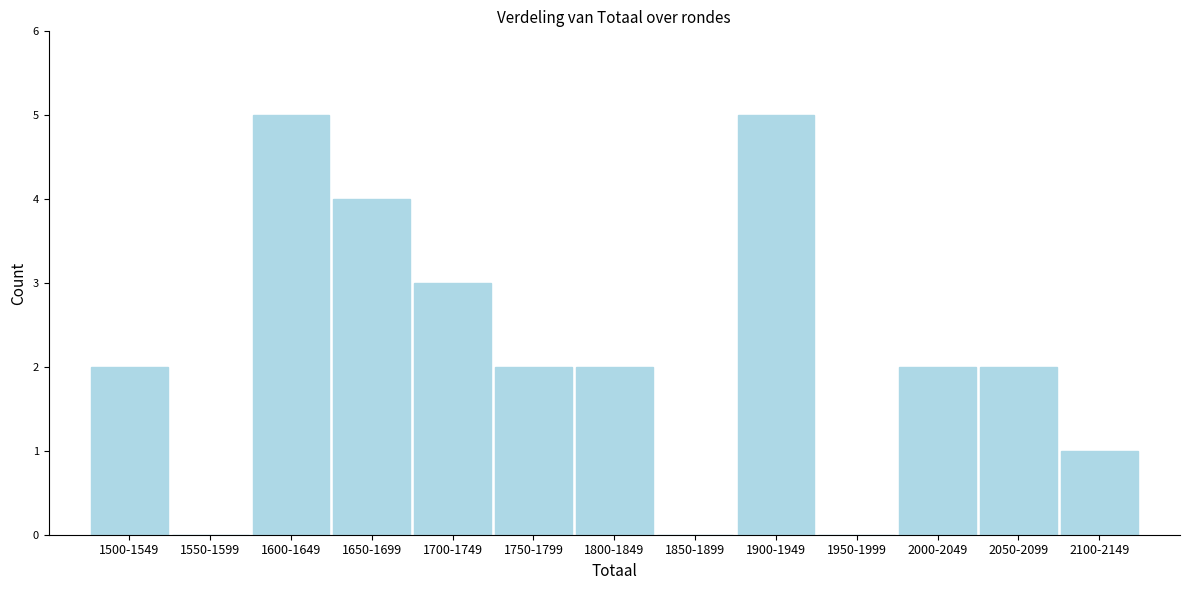

Reading right to left, what are all the values shown in this chart?

2100-2149=1	2050-2099=2	2000-2049=2	1950-1999=0	1900-1949=5	1850-1899=0	1800-1849=2	1750-1799=2	1700-1749=3	1650-1699=4	1600-1649=5	1550-1599=0	1500-1549=2